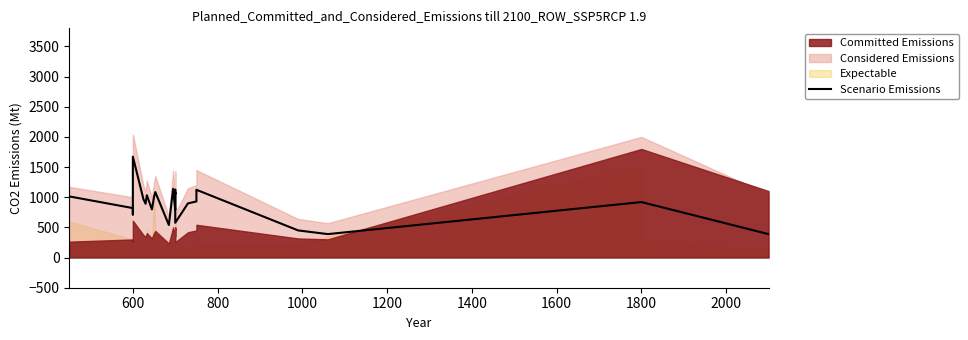

What is the difference between the second highest and second lowest values?

751.0